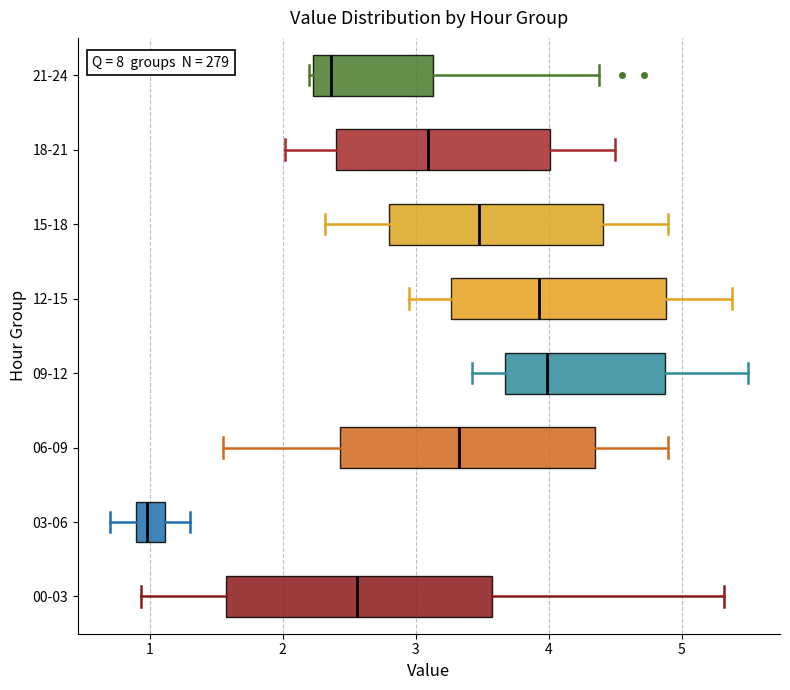

Reading bottom to top, read every box against the x-axis: the position of its median line, the range the box covers, and the ends of its whiskers. The values are not printed on the chart, so give them approximately, as read against the axis.

00-03: median 2.6, box 1.6 to 3.6, whiskers 0.9 to 5.3
03-06: median 1.0, box 0.9 to 1.1, whiskers 0.7 to 1.3
06-09: median 3.3, box 2.4 to 4.4, whiskers 1.6 to 4.9
09-12: median 4.0, box 3.7 to 4.9, whiskers 3.4 to 5.5
12-15: median 3.9, box 3.3 to 4.9, whiskers 3.0 to 5.4
15-18: median 3.5, box 2.8 to 4.4, whiskers 2.3 to 4.9
18-21: median 3.1, box 2.4 to 4.0, whiskers 2.0 to 4.5
21-24: median 2.4, box 2.2 to 3.1, whiskers 2.2 to 4.4